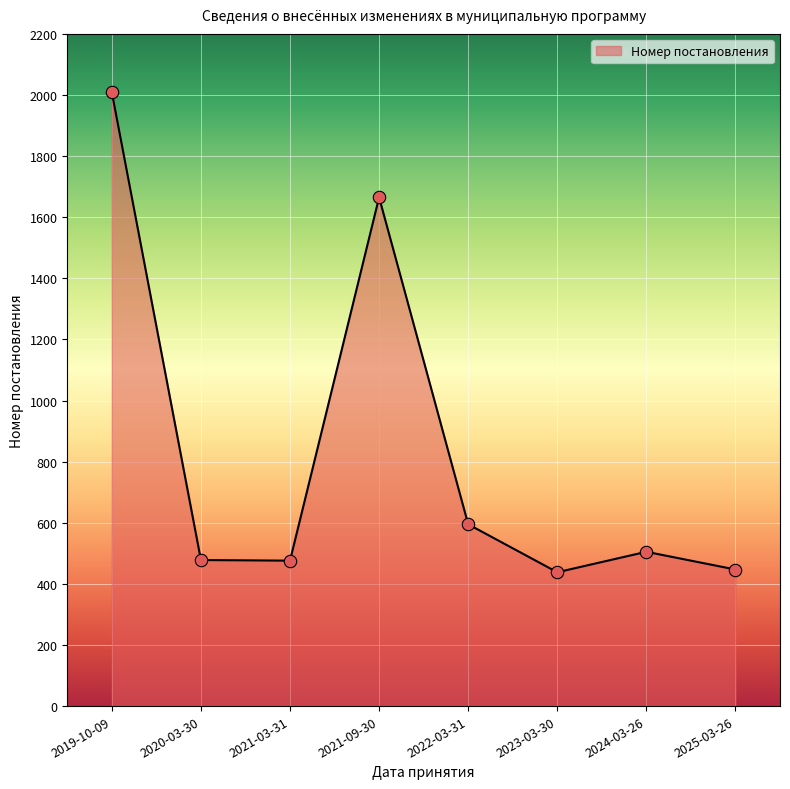

What is the change in value from 2021-03-31 to 2024-03-26?

+29